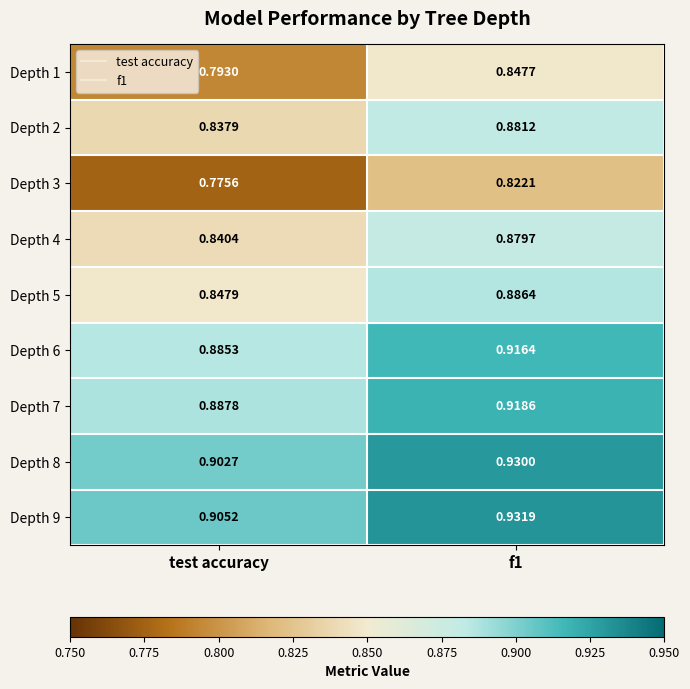

Which series has the widest spread of values?

Depth 1